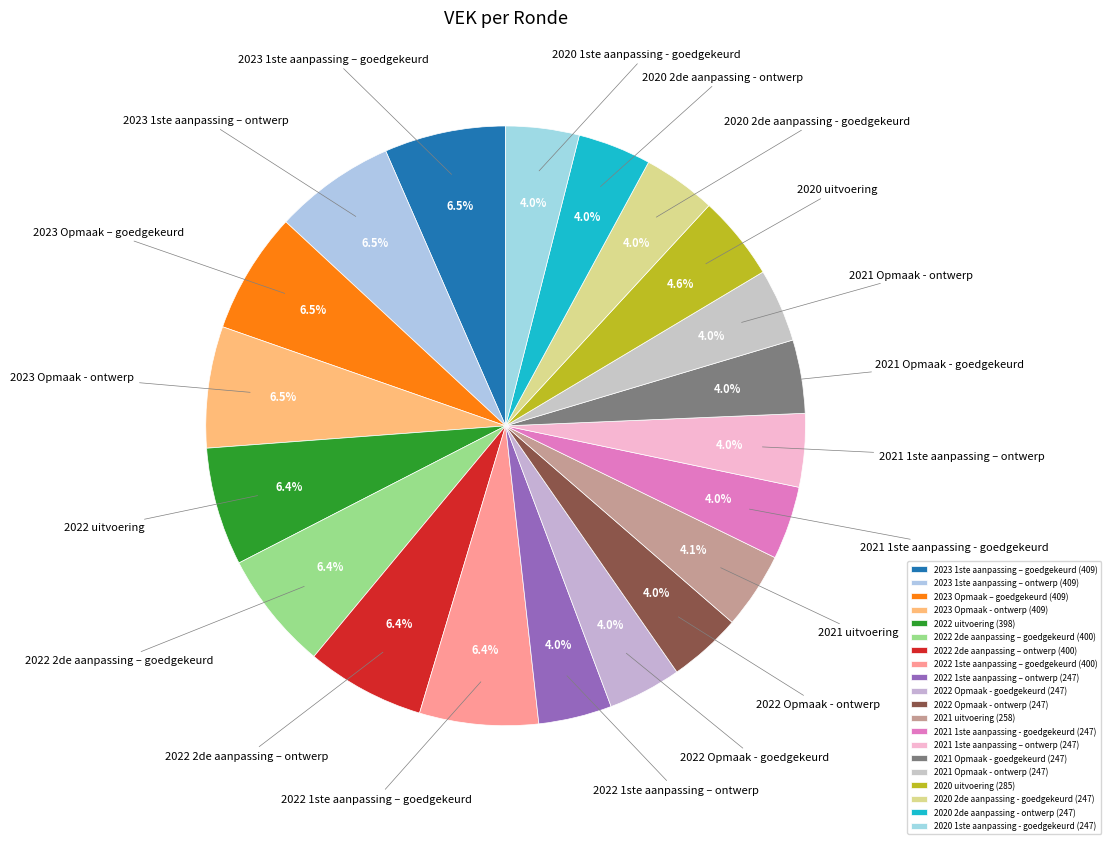

What is the ratio of the value at 2022 2de aanpassing – ontwerp to the value at 2022 Opmaak - ontwerp?

1.6